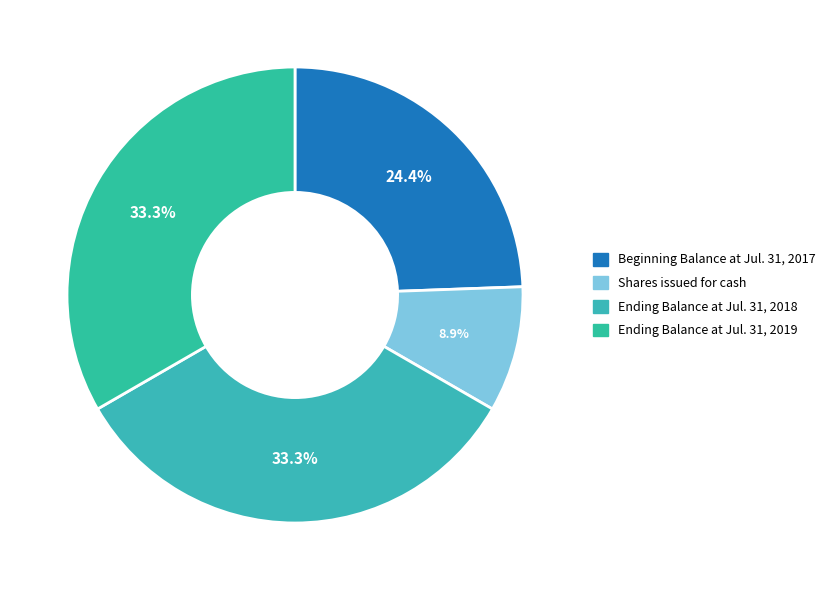

To the nearest percent, what is the combined percentage of Ending Balance at Jul. 31, 2018 and Beginning Balance at Jul. 31, 2017?

58%